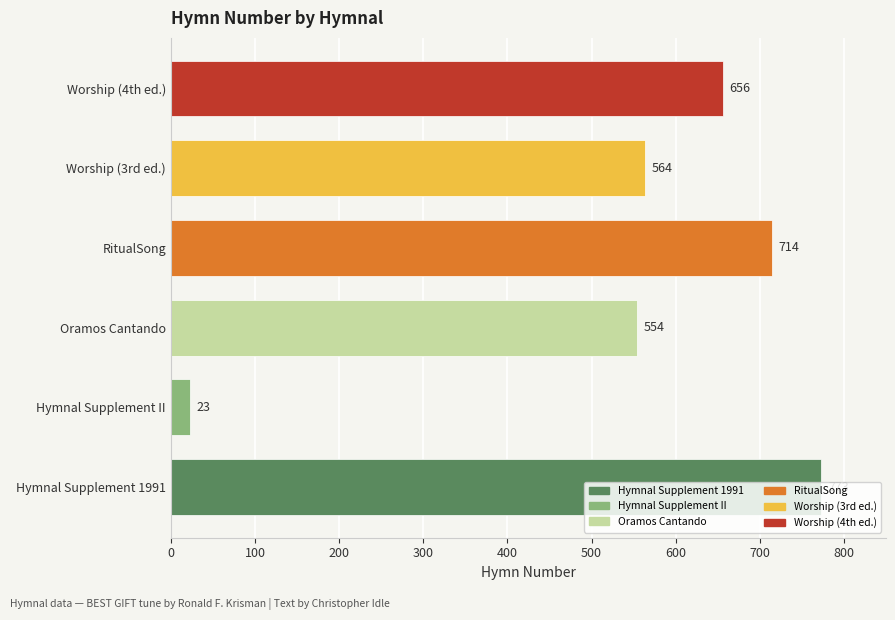

How many bars are there in total?

6